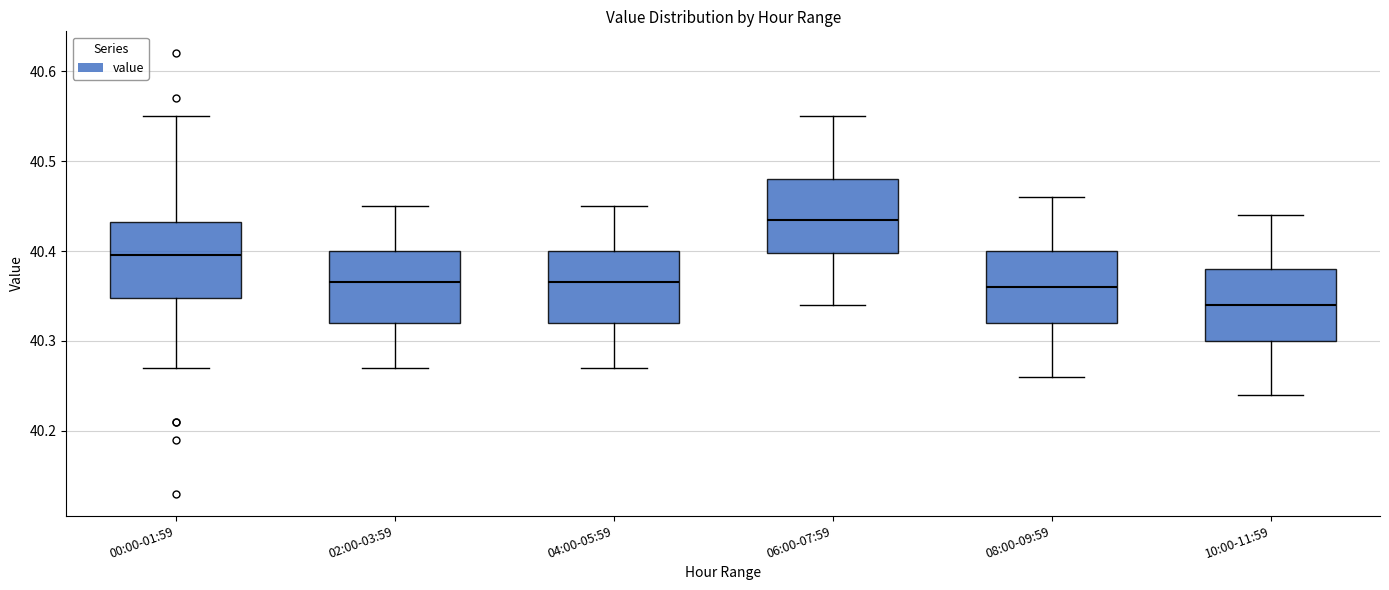

Reading left to right, read every box against the y-axis: the position of its median line, the range the box covers, and the ends of its whiskers. The values are not printed on the chart, so give them approximately, as read against the axis.

00:00-01:59: median 40.40, box 40.35 to 40.43, whiskers 40.27 to 40.55
02:00-03:59: median 40.37, box 40.32 to 40.40, whiskers 40.27 to 40.45
04:00-05:59: median 40.37, box 40.32 to 40.40, whiskers 40.27 to 40.45
06:00-07:59: median 40.44, box 40.40 to 40.48, whiskers 40.34 to 40.55
08:00-09:59: median 40.36, box 40.32 to 40.40, whiskers 40.26 to 40.46
10:00-11:59: median 40.34, box 40.30 to 40.38, whiskers 40.24 to 40.44